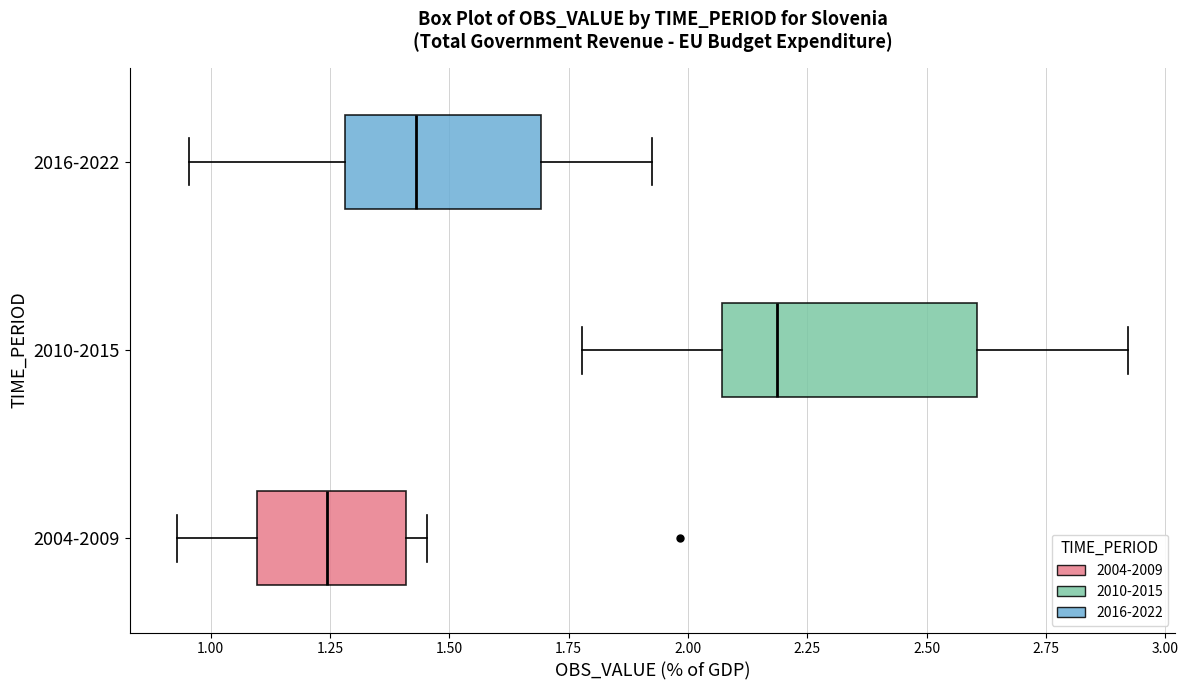

Where is the right edge of the box for 2016-2022 on the x-axis? The values are not printed on the chart, so give them approximately, as read against the axis.

1.70